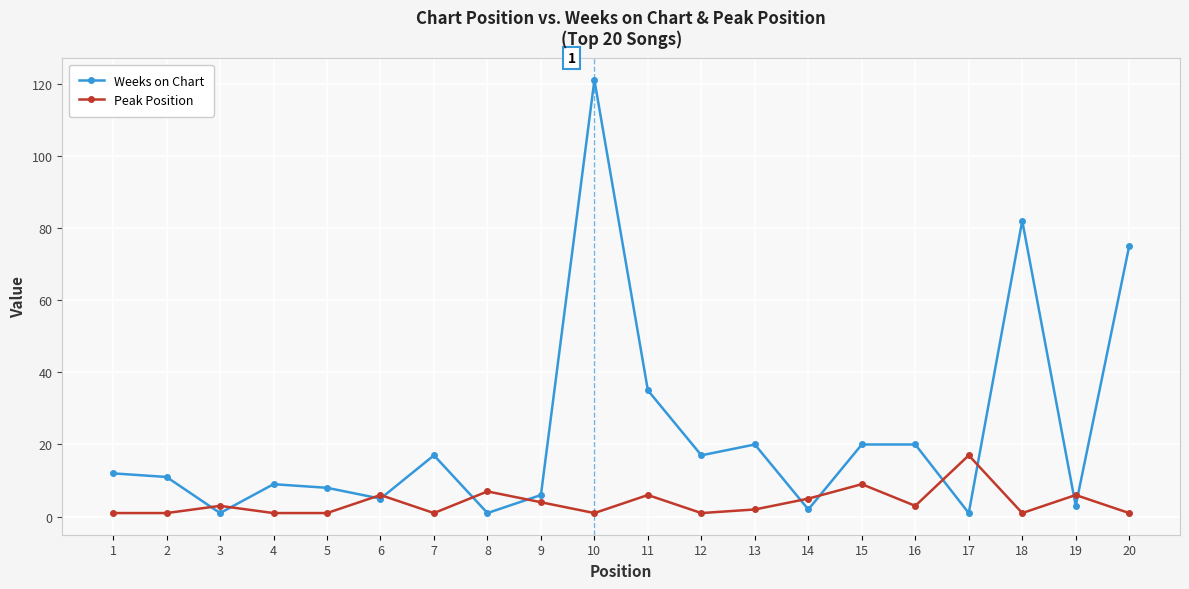

Count the number of data series in this chart.

2